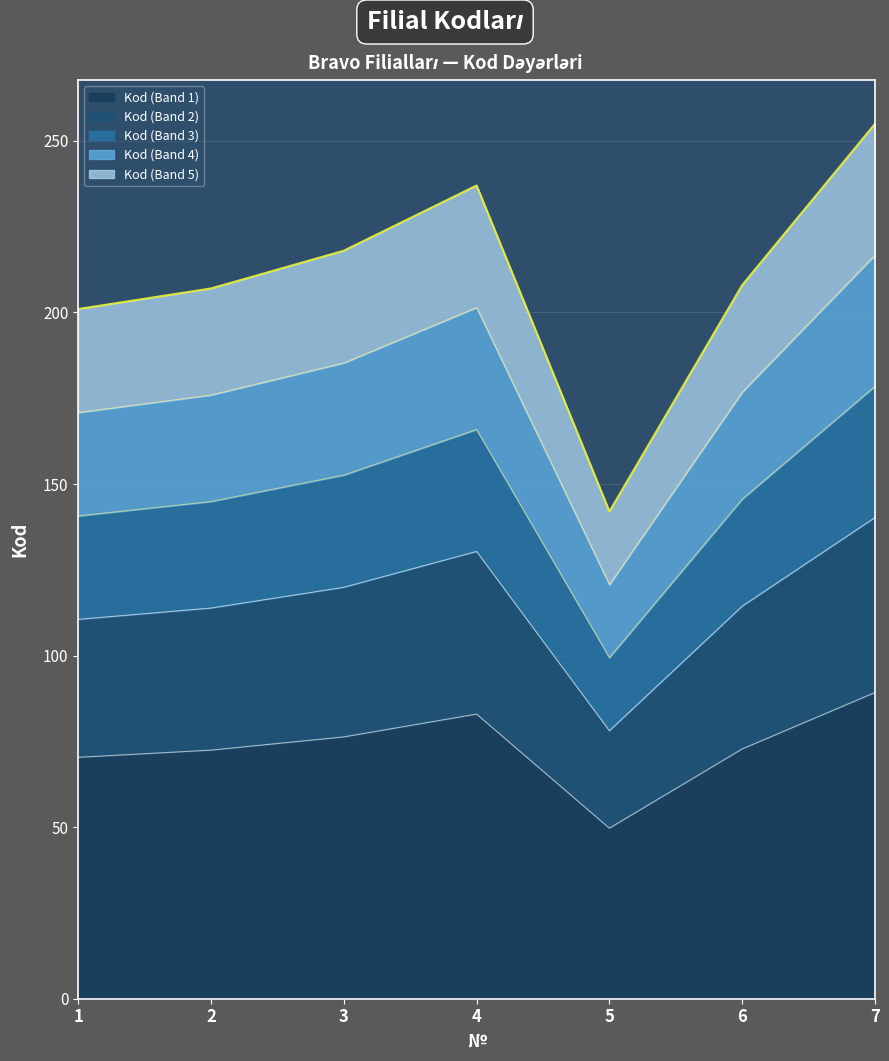

The chart shows a value of 70.3 at 1. True or false?

True